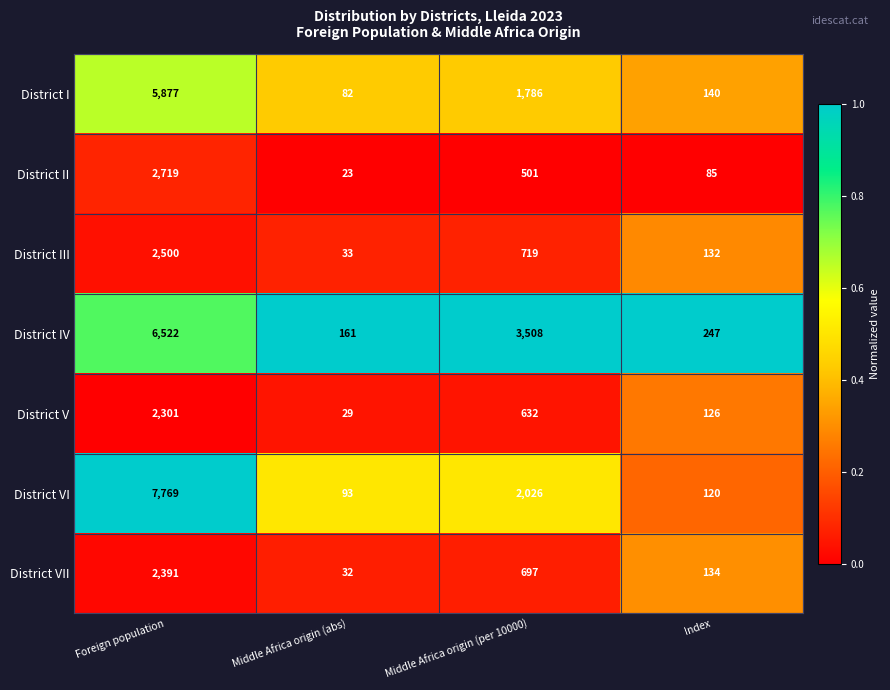

Is the value of District III at Middle Africa origin (per 10000) greater than the value of District VII at Middle Africa origin (per 10000)?

Yes